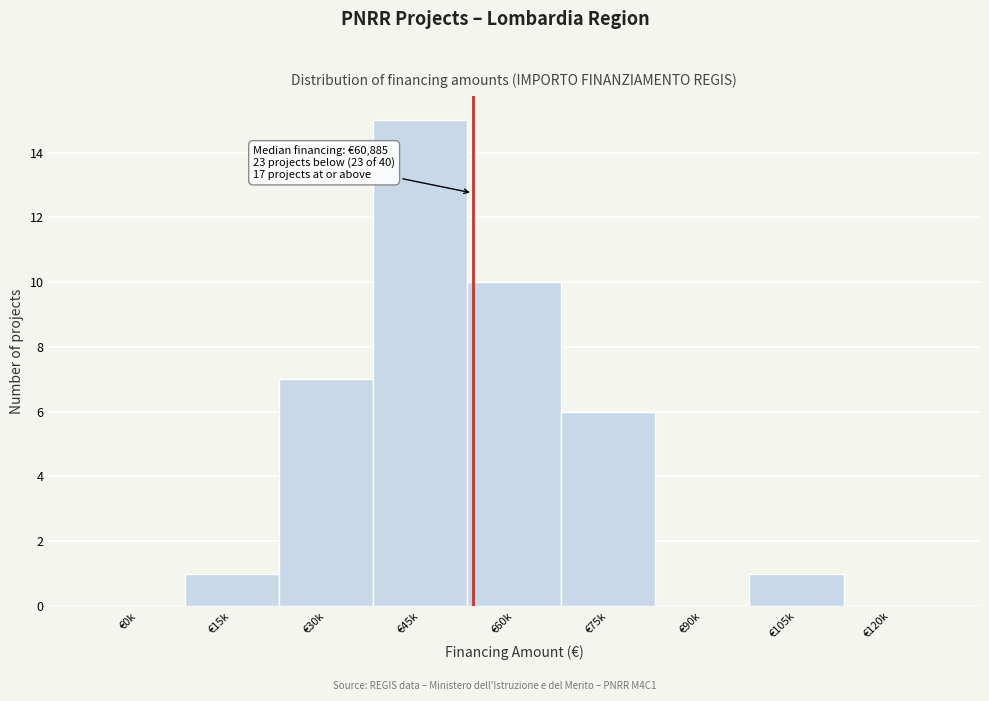

Reading left to right, extract all data points from this chart.

€0k=0	€15k=1	€30k=7	€45k=15	€60k=10	€75k=6	€90k=0	€105k=1	€120k=0